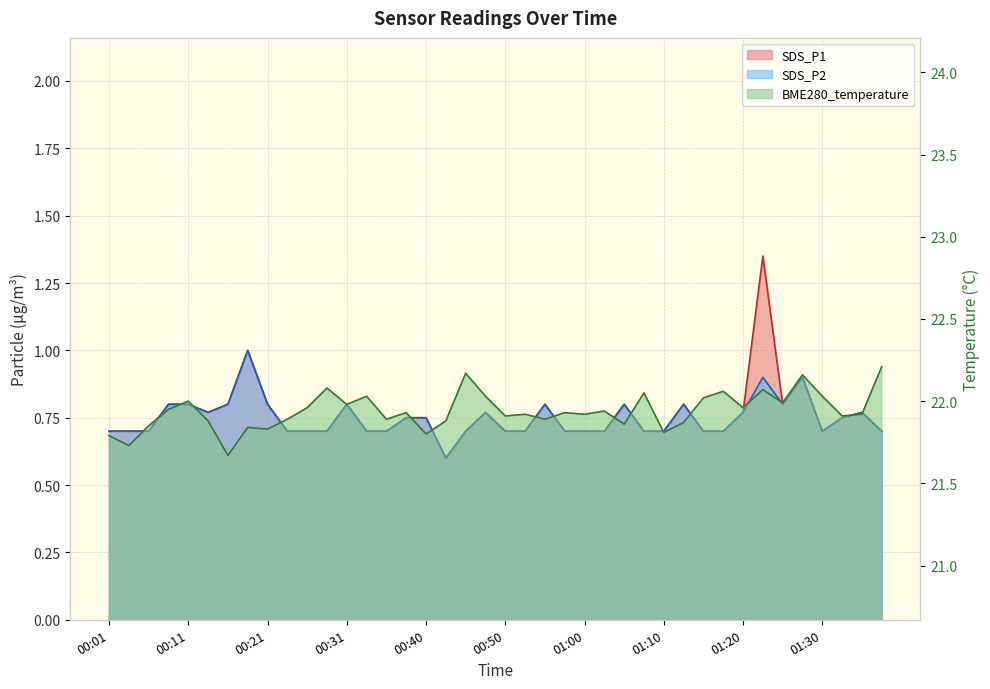

Which category has the highest value in the BME280_temperature series?

01:38